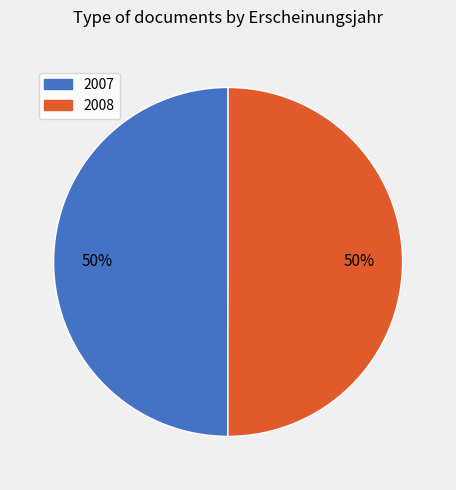

To the nearest percent, what is the average slice percentage?

50%